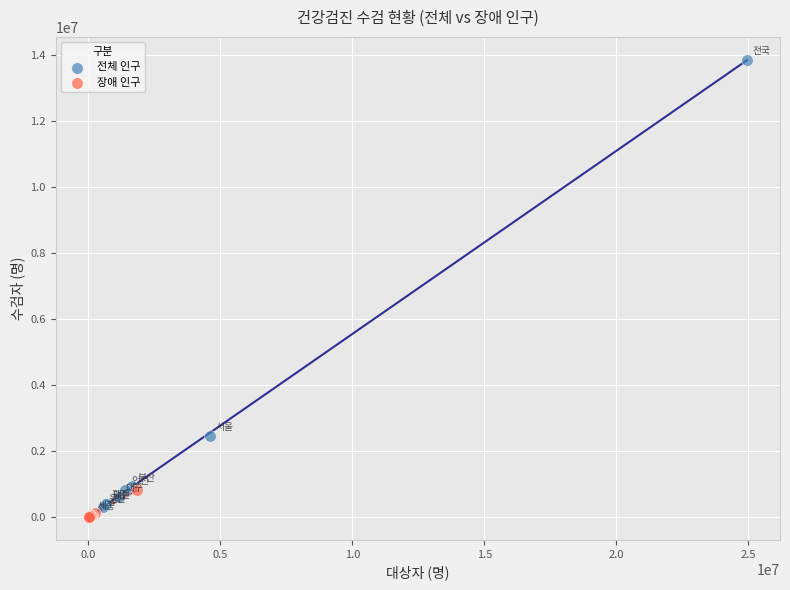

Which series contains the highest Y value?

전체 인구